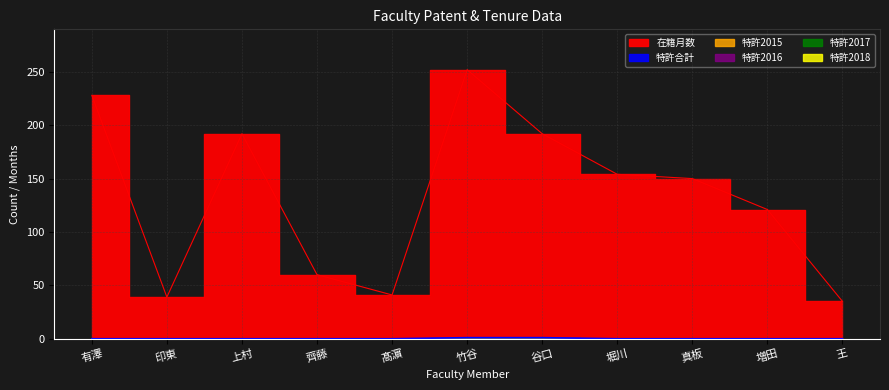

Where is 特許2015 nearest to the value 0?

有澤